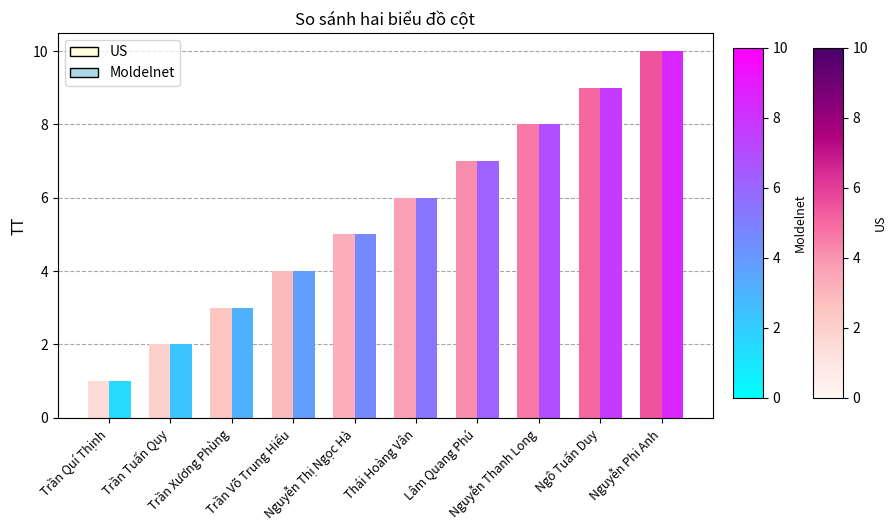

Reading right to left, extract all data points from this chart.

US: Nguyễn Phi Anh=10	Ngô Tuấn Duy=9	Nguyễn Thanh Long=8	Lâm Quang Phú=7	Thái Hoàng Vân=6	Nguyễn Thị Ngọc Hà=5	Trần Võ Trung Hiếu=4	Trần Xương Phùng=3	Trần Tuấn Quy=2	Trần Quí Thịnh=1
Moldelnet: Nguyễn Phi Anh=10	Ngô Tuấn Duy=9	Nguyễn Thanh Long=8	Lâm Quang Phú=7	Thái Hoàng Vân=6	Nguyễn Thị Ngọc Hà=5	Trần Võ Trung Hiếu=4	Trần Xương Phùng=3	Trần Tuấn Quy=2	Trần Quí Thịnh=1